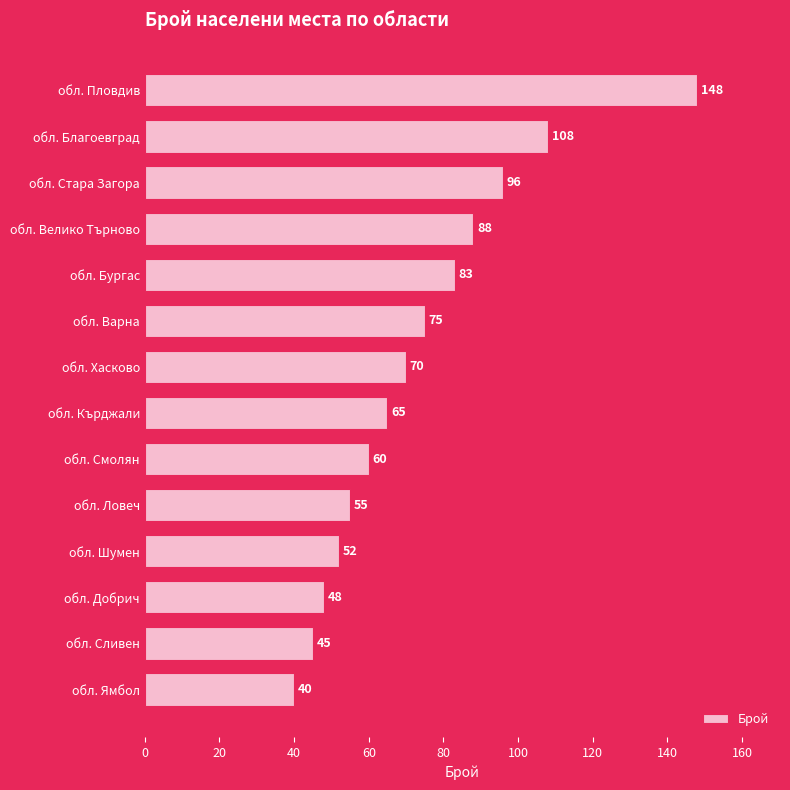

What position from the top is обл. Стара Загора?

3